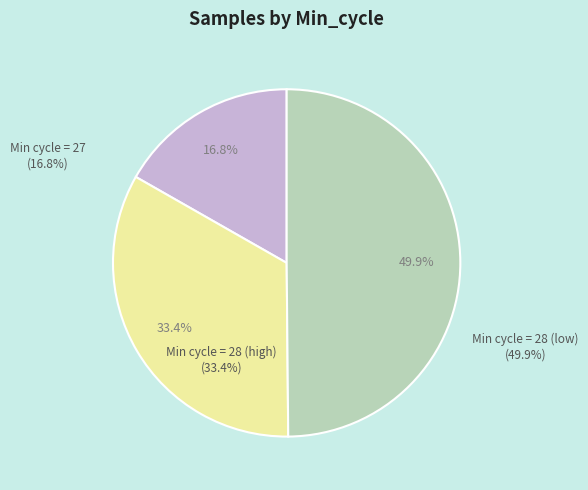

How many slices are in this pie chart?

3